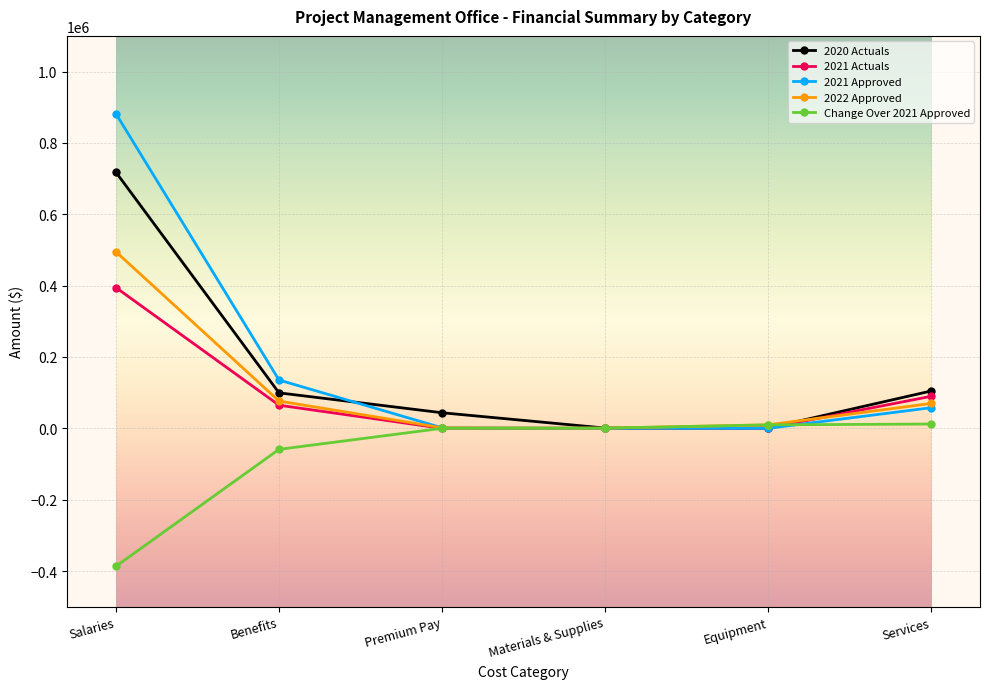

What is the difference between the maximum and second lowest values in the 2021 Approved series?

881700.0